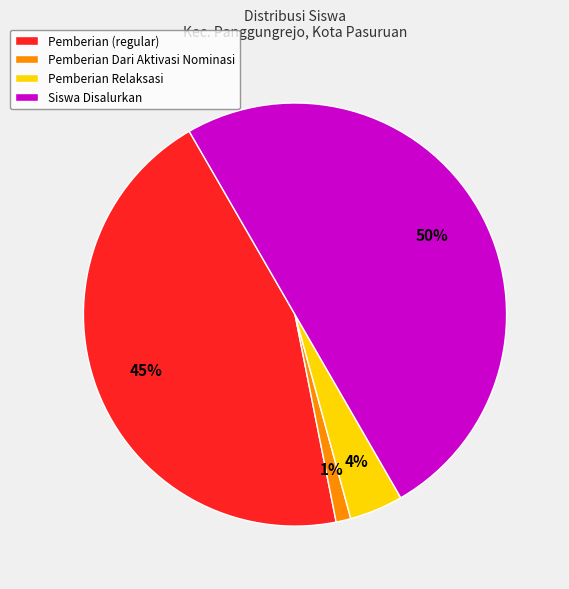

Is the sum of Pemberian Dari Aktivasi Nominasi and Siswa Disalurkan greater than half?

Yes